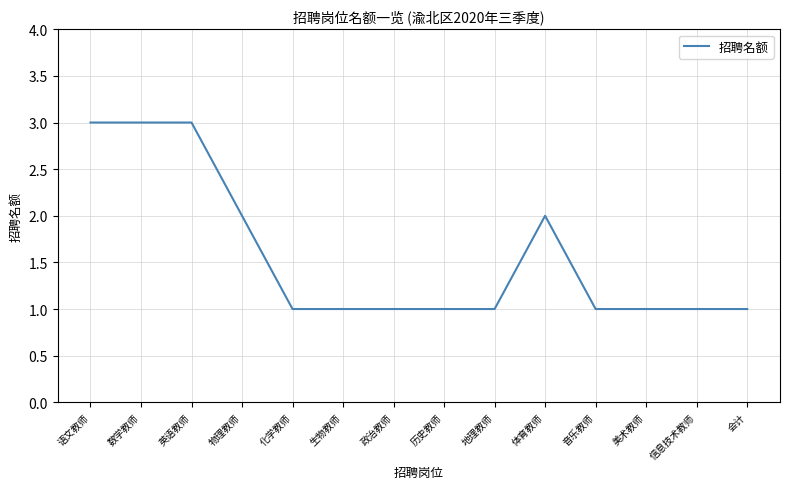

What is the ratio of the value at 生物教师 to the value at 数学教师?

0.3